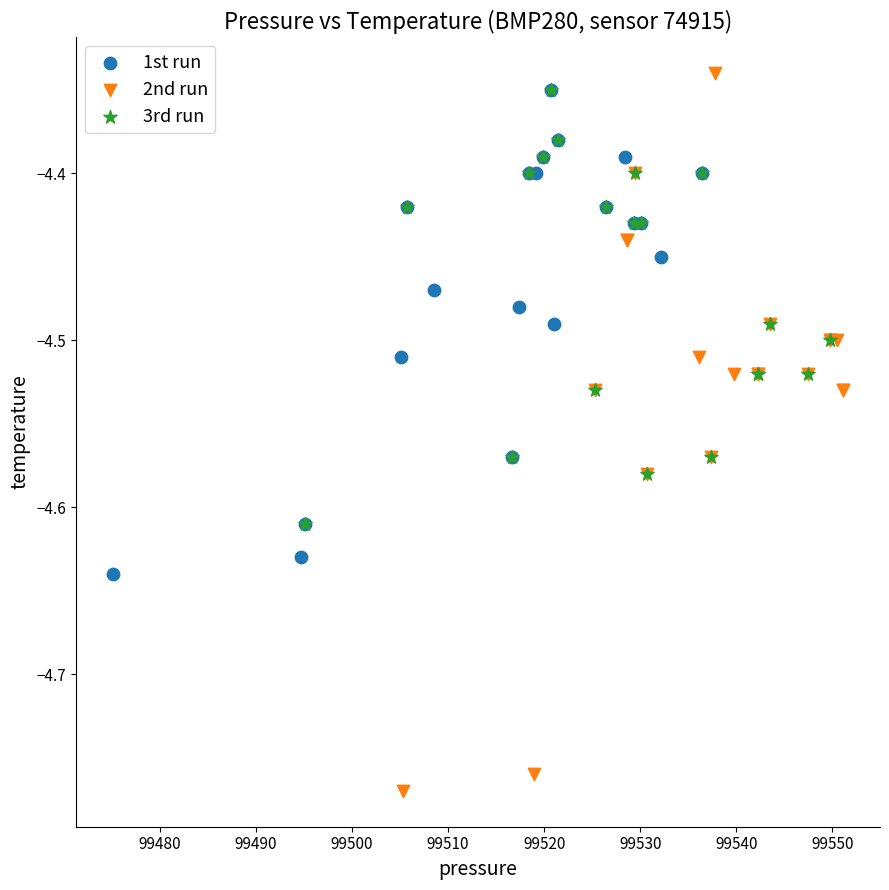

Which series reaches the minimum Y coordinate?

2nd run